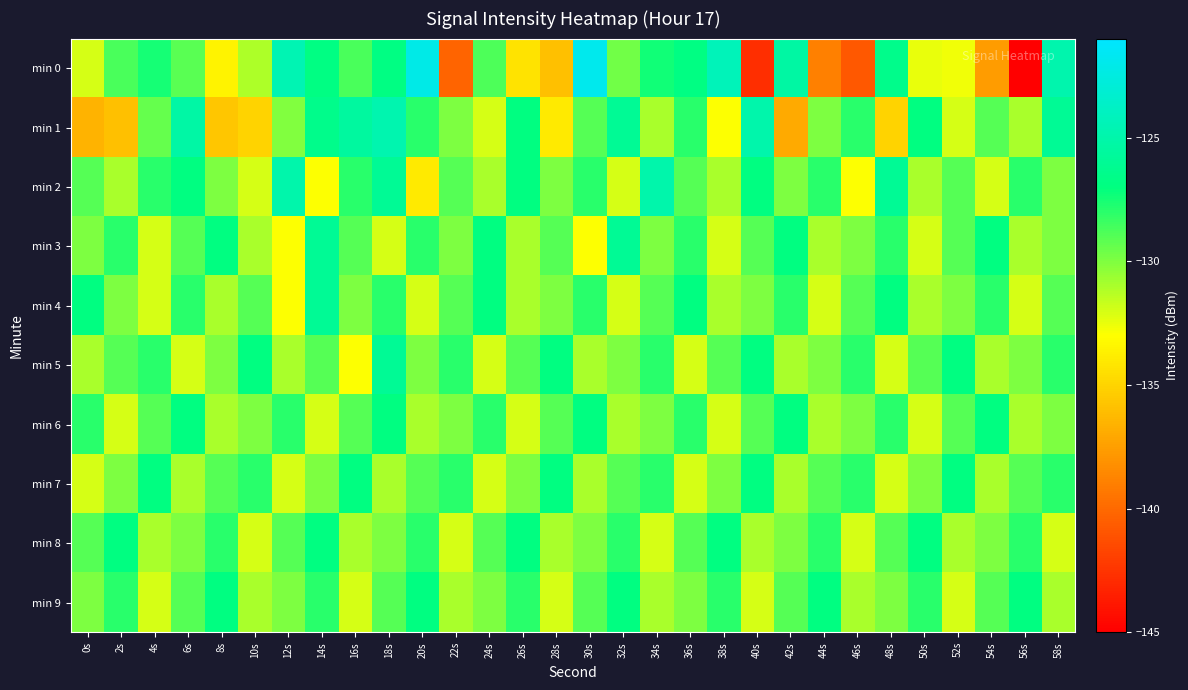

Count the number of categories in the chart.

30